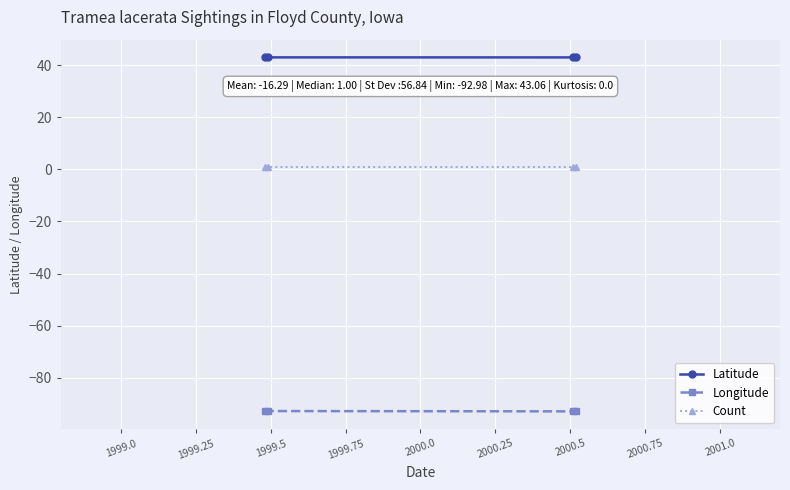

True or false: Count and Longitude cross at least once.

False